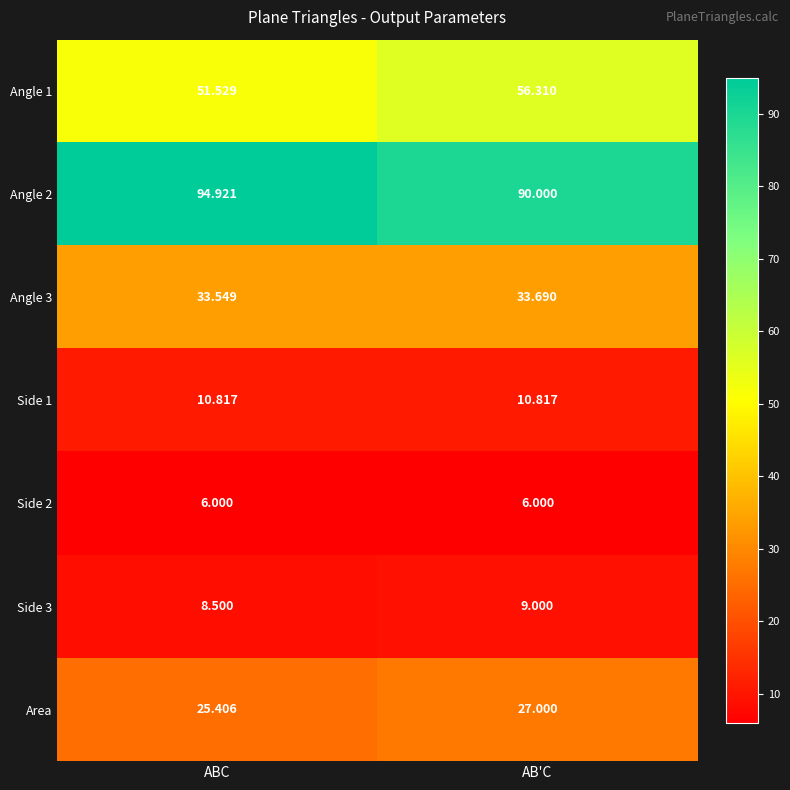

Rank the categories by Area value from lowest to highest.

ABC, AB'C